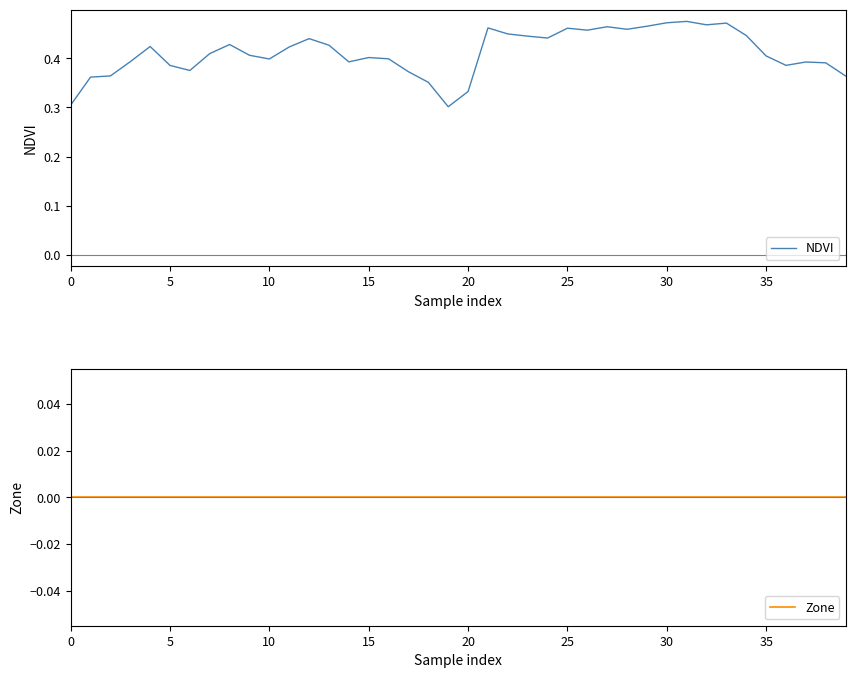

What are all the series names shown in the legend?

NDVI, Zone